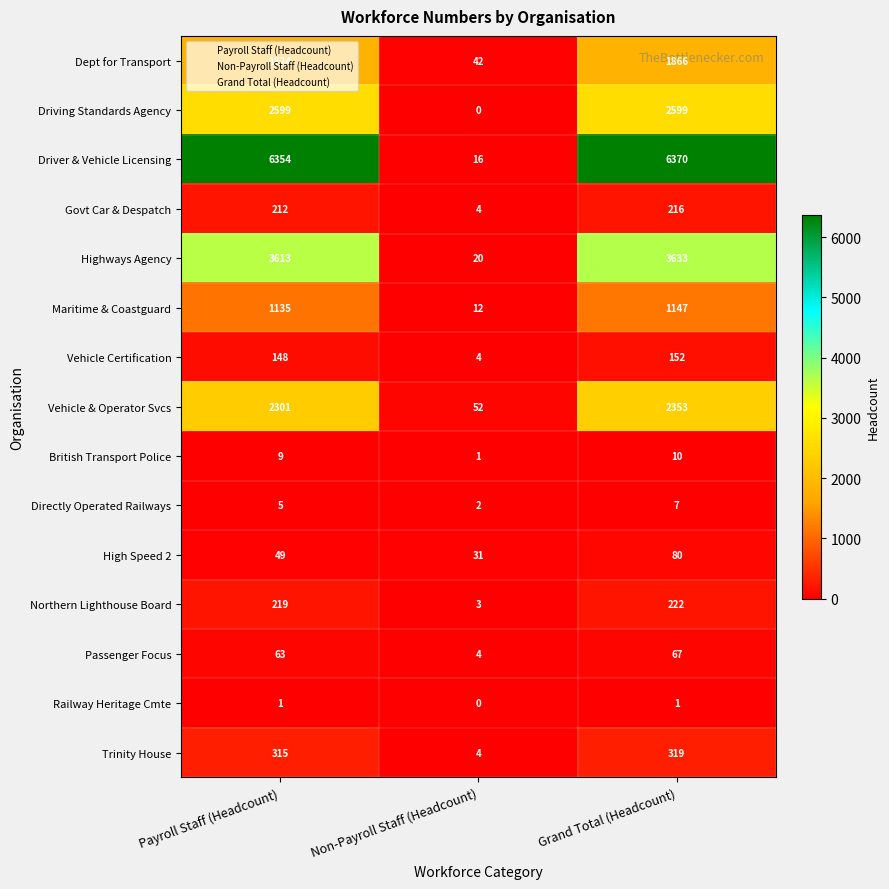

Which series has the largest range (max minus min)?

Driver & Vehicle Licensing